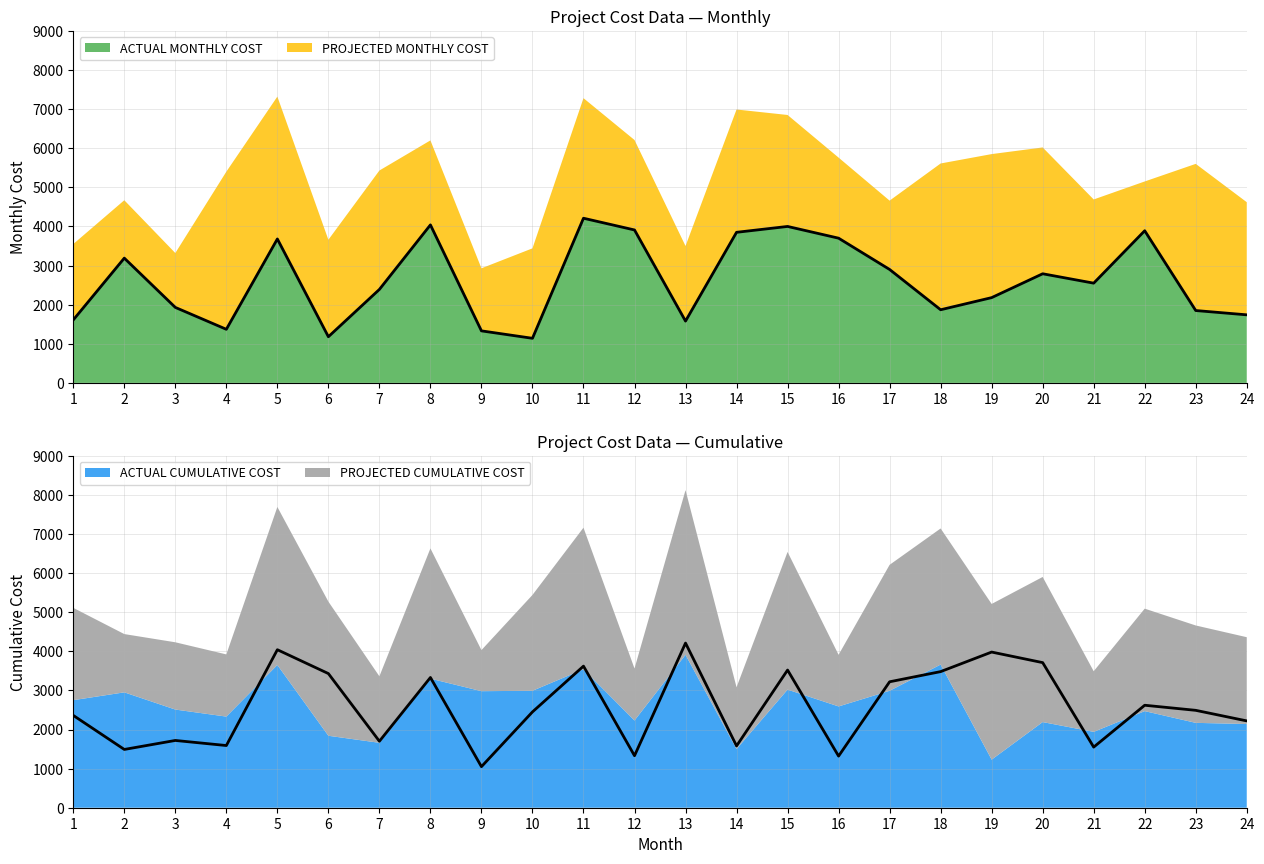

What is the value of the ACTUAL MONTHLY COST point at the 15th from the left?

4000